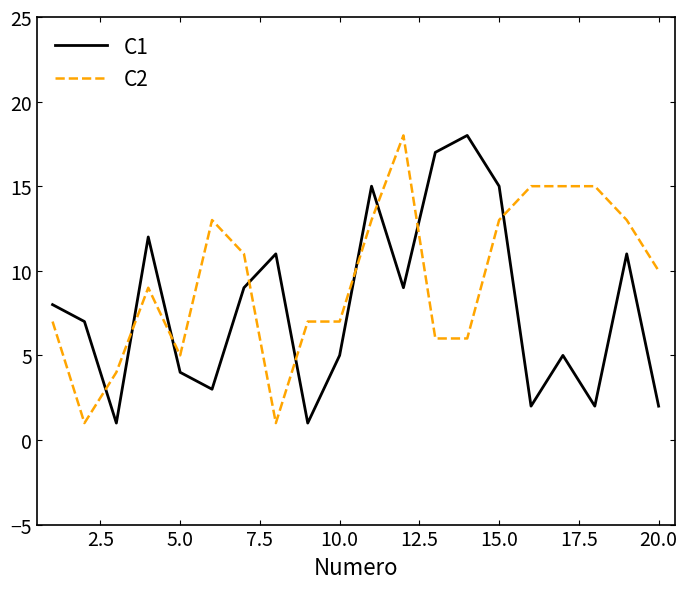

Is this an area chart (filled region under the line)?

No